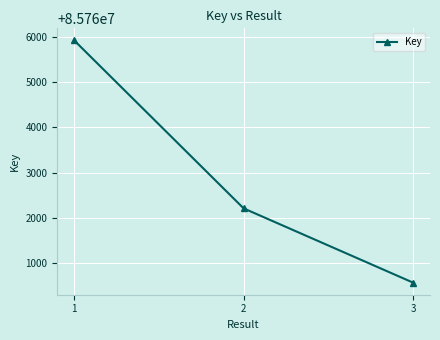

What is the change in value from 1 to 2?

-3721